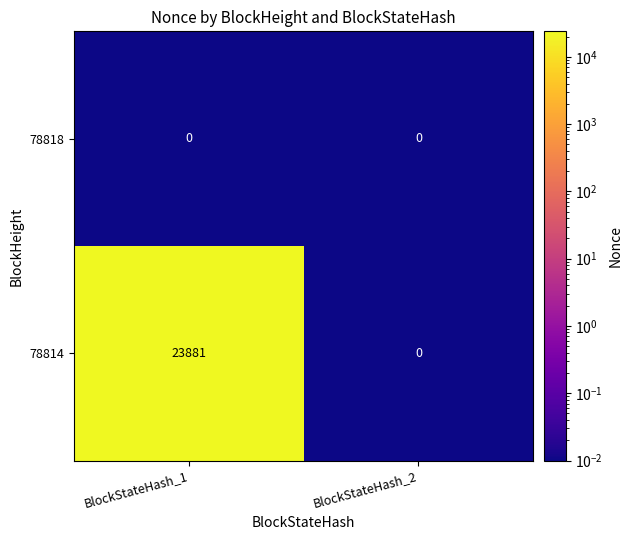

True or false: 78818 has a value of 0 at BlockStateHash_1.

True